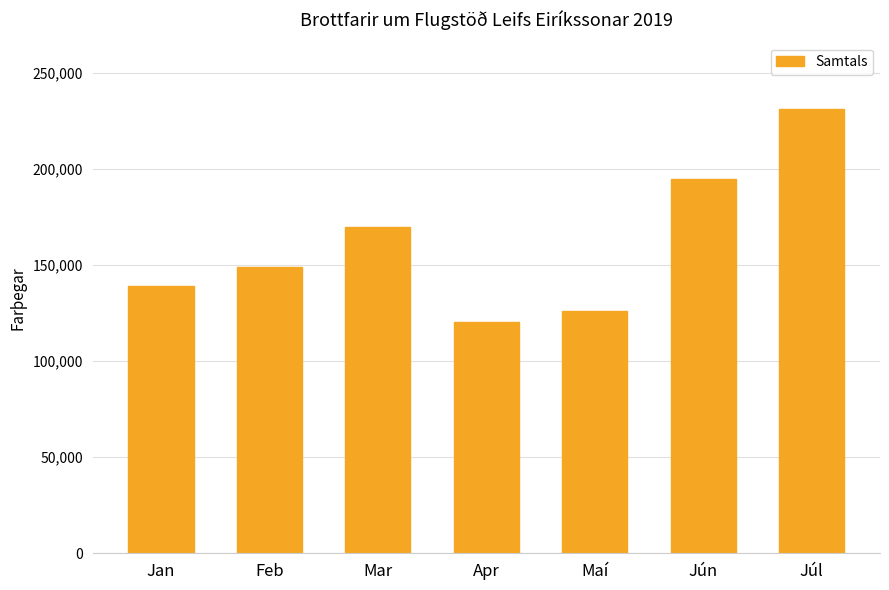

What is the label of the 3rd bar from the left?

Mar